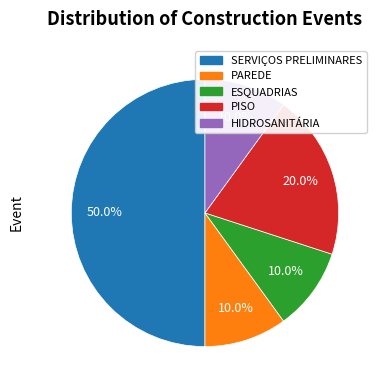

To the nearest percent, what portion does PAREDE represent?

10%